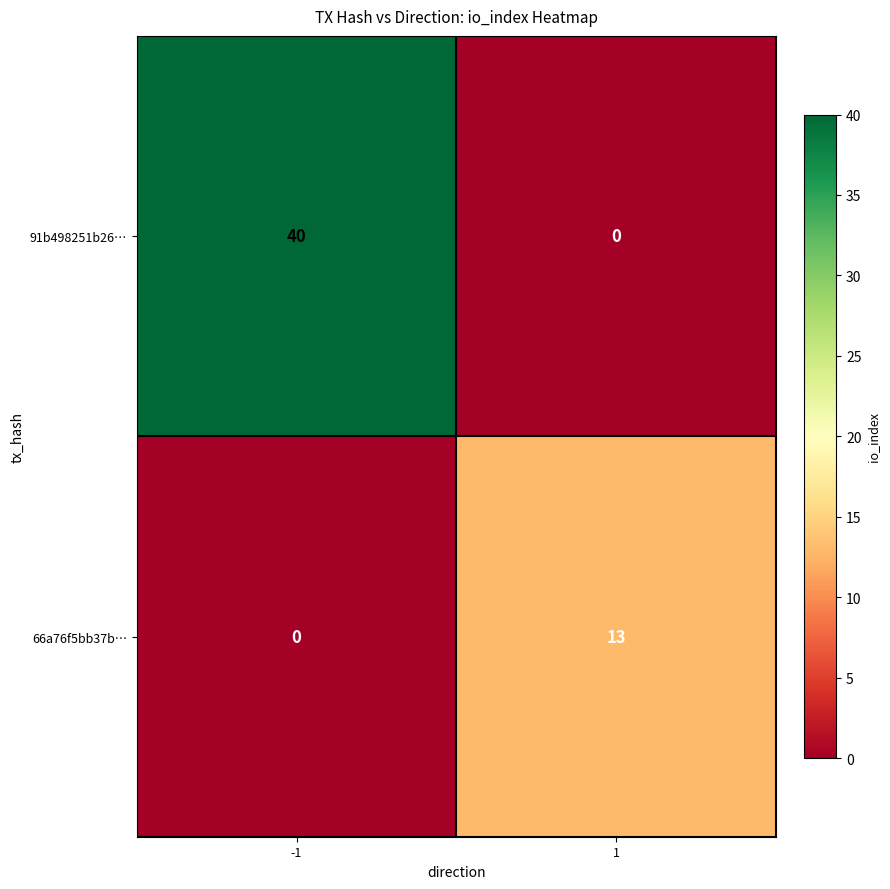

The value of 91b498251b26… at 1 is 26. True or false?

False